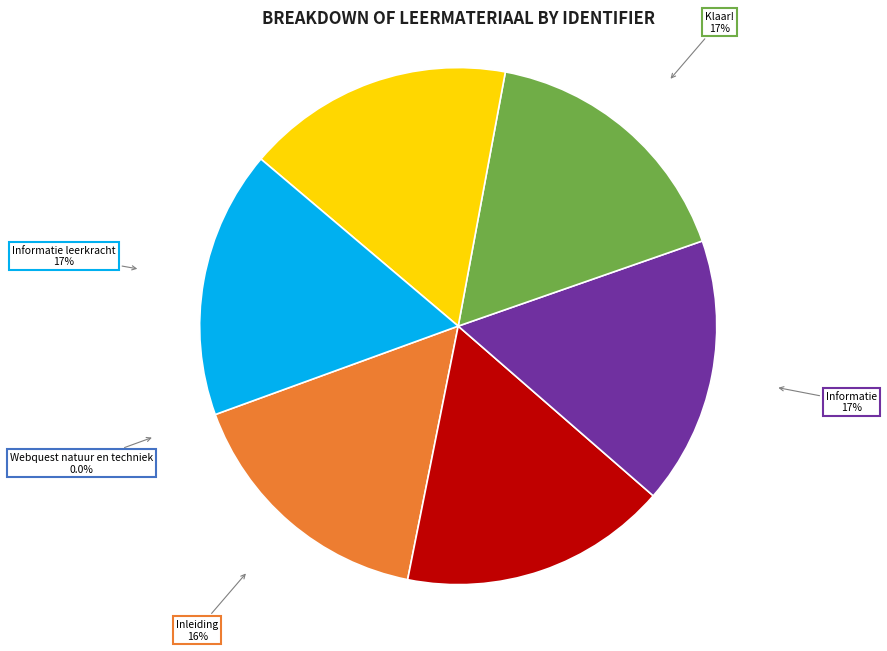

To the nearest percent, what percentage of the pie is Klaar!?

17%